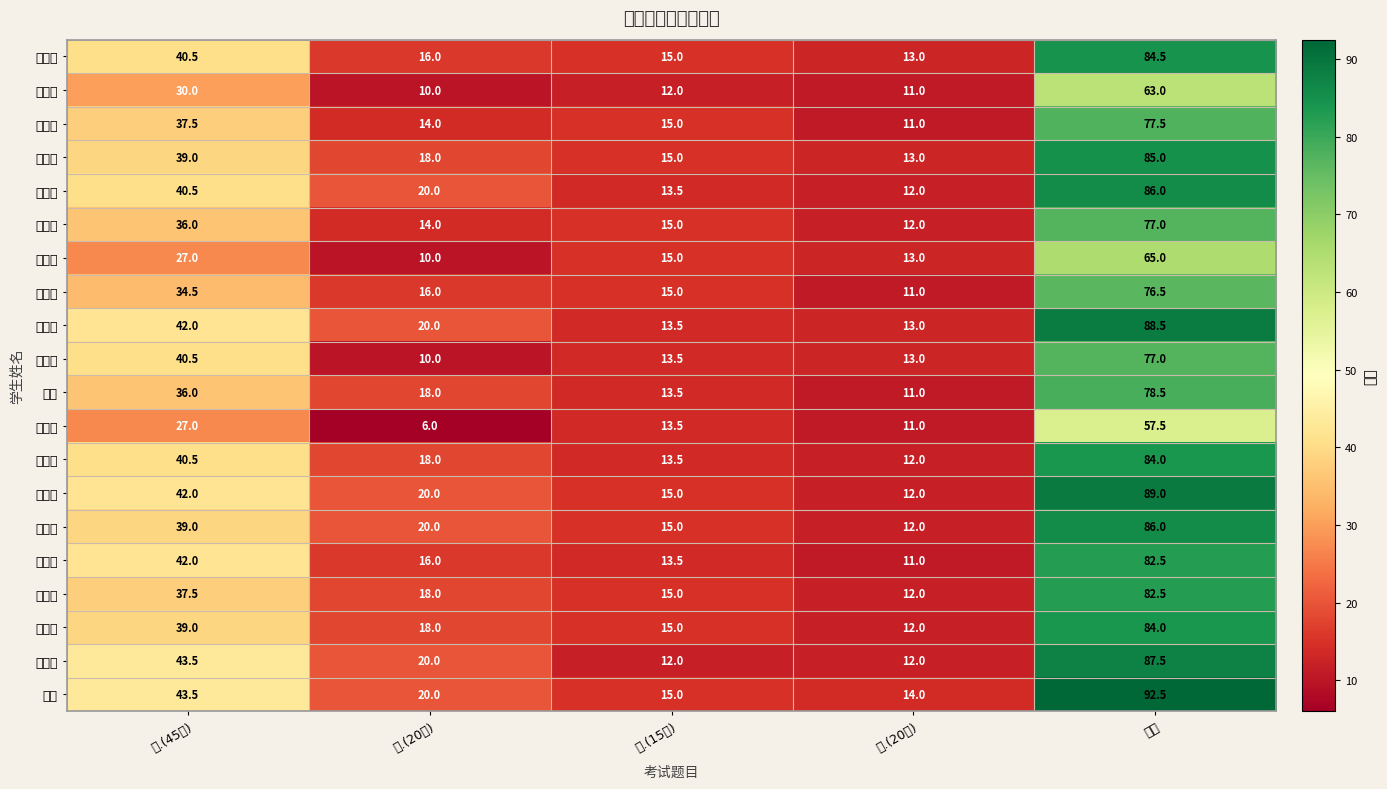

Reading right to left, list all the values displayed in this chart.

甄青娅: 总分=84.5	四.(20分)=13.0	三.(15分)=15.0	二.(20分)=16.0	一.(45分)=40.5
冀思宇: 总分=63.0	四.(20分)=11.0	三.(15分)=12.0	二.(20分)=10.0	一.(45分)=30.0
何沂蕃: 总分=77.5	四.(20分)=11.0	三.(15分)=15.0	二.(20分)=14.0	一.(45分)=37.5
杨泽帅: 总分=85.0	四.(20分)=13.0	三.(15分)=15.0	二.(20分)=18.0	一.(45分)=39.0
张雨晴: 总分=86.0	四.(20分)=12.0	三.(15分)=13.5	二.(20分)=20.0	一.(45分)=40.5
张心悦: 总分=77.0	四.(20分)=12.0	三.(15分)=15.0	二.(20分)=14.0	一.(45分)=36.0
狄文洁: 总分=65.0	四.(20分)=13.0	三.(15分)=15.0	二.(20分)=10.0	一.(45分)=27.0
陈昭颖: 总分=76.5	四.(20分)=11.0	三.(15分)=15.0	二.(20分)=16.0	一.(45分)=34.5
聂茹芸: 总分=88.5	四.(20分)=13.0	三.(15分)=13.5	二.(20分)=20.0	一.(45分)=42.0
王关华: 总分=77.0	四.(20分)=13.0	三.(15分)=13.5	二.(20分)=10.0	一.(45分)=40.5
高健: 总分=78.5	四.(20分)=11.0	三.(15分)=13.5	二.(20分)=18.0	一.(45分)=36.0
徐千超: 总分=57.5	四.(20分)=11.0	三.(15分)=13.5	二.(20分)=6.0	一.(45分)=27.0
张世昌: 总分=84.0	四.(20分)=12.0	三.(15分)=13.5	二.(20分)=18.0	一.(45分)=40.5
刘莹琦: 总分=89.0	四.(20分)=12.0	三.(15分)=15.0	二.(20分)=20.0	一.(45分)=42.0
付煜涵: 总分=86.0	四.(20分)=12.0	三.(15分)=15.0	二.(20分)=20.0	一.(45分)=39.0
常宏伟: 总分=82.5	四.(20分)=11.0	三.(15分)=13.5	二.(20分)=16.0	一.(45分)=42.0
张雨情: 总分=82.5	四.(20分)=12.0	三.(15分)=15.0	二.(20分)=18.0	一.(45分)=37.5
解泽彤: 总分=84.0	四.(20分)=12.0	三.(15分)=15.0	二.(20分)=18.0	一.(45分)=39.0
刁大雨: 总分=87.5	四.(20分)=12.0	三.(15分)=12.0	二.(20分)=20.0	一.(45分)=43.5
王爽: 总分=92.5	四.(20分)=14.0	三.(15分)=15.0	二.(20分)=20.0	一.(45分)=43.5